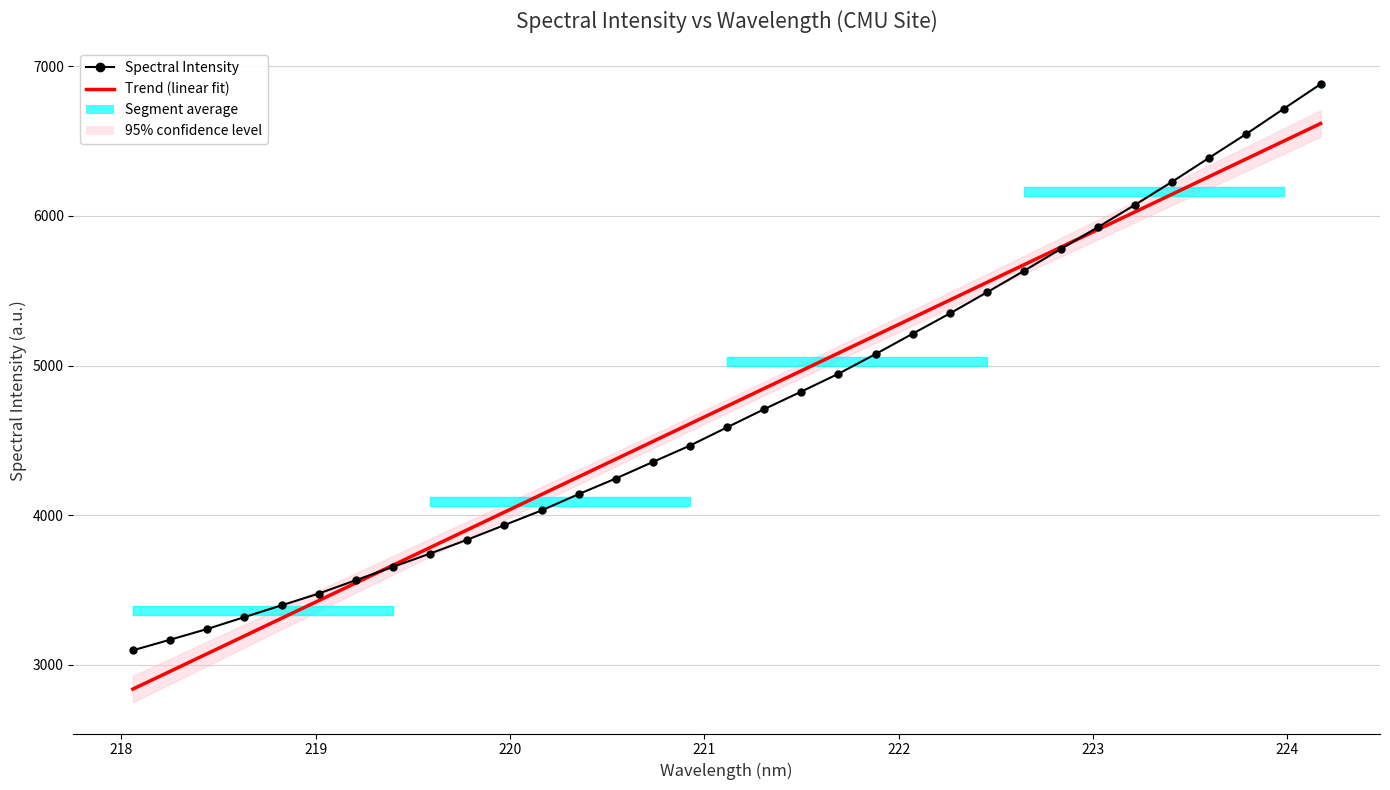

What is the difference between the maximum and second lowest values in the Trend (linear fit) series?

3660.5